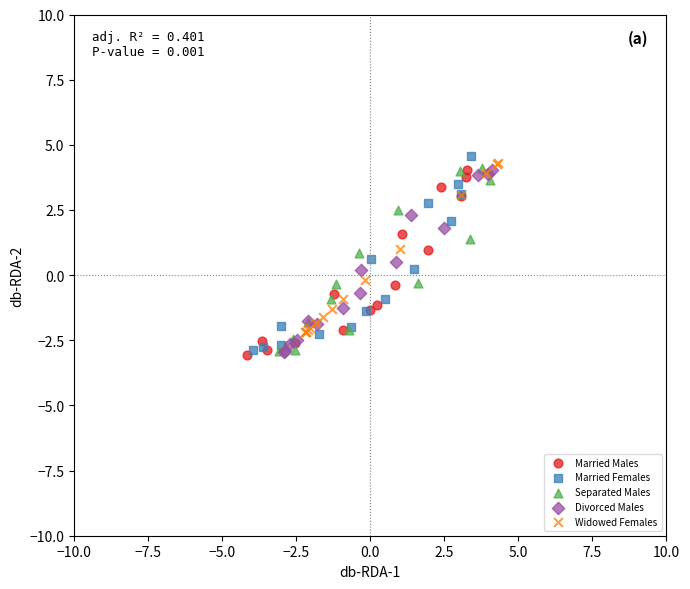

What are all the series names shown in the legend?

Married Males, Married Females, Separated Males, Divorced Males, Widowed Females